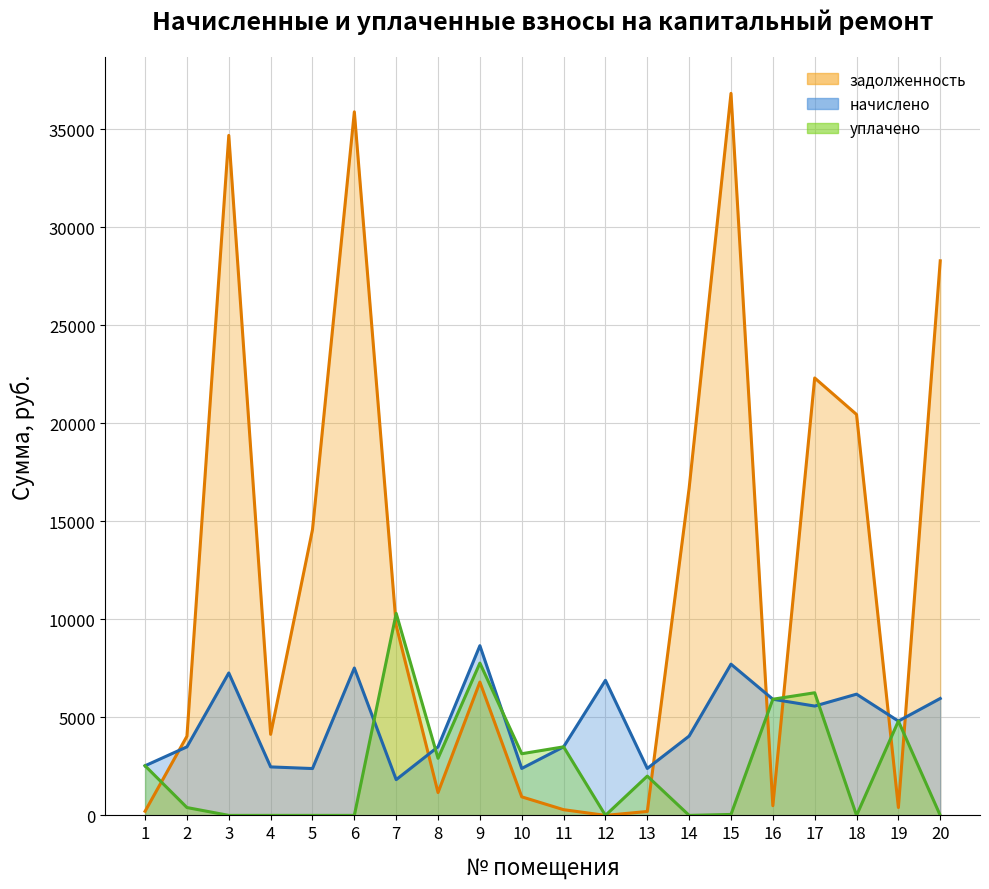

The задолженность (линия) series shows 1165.8 at 8. True or false?

True